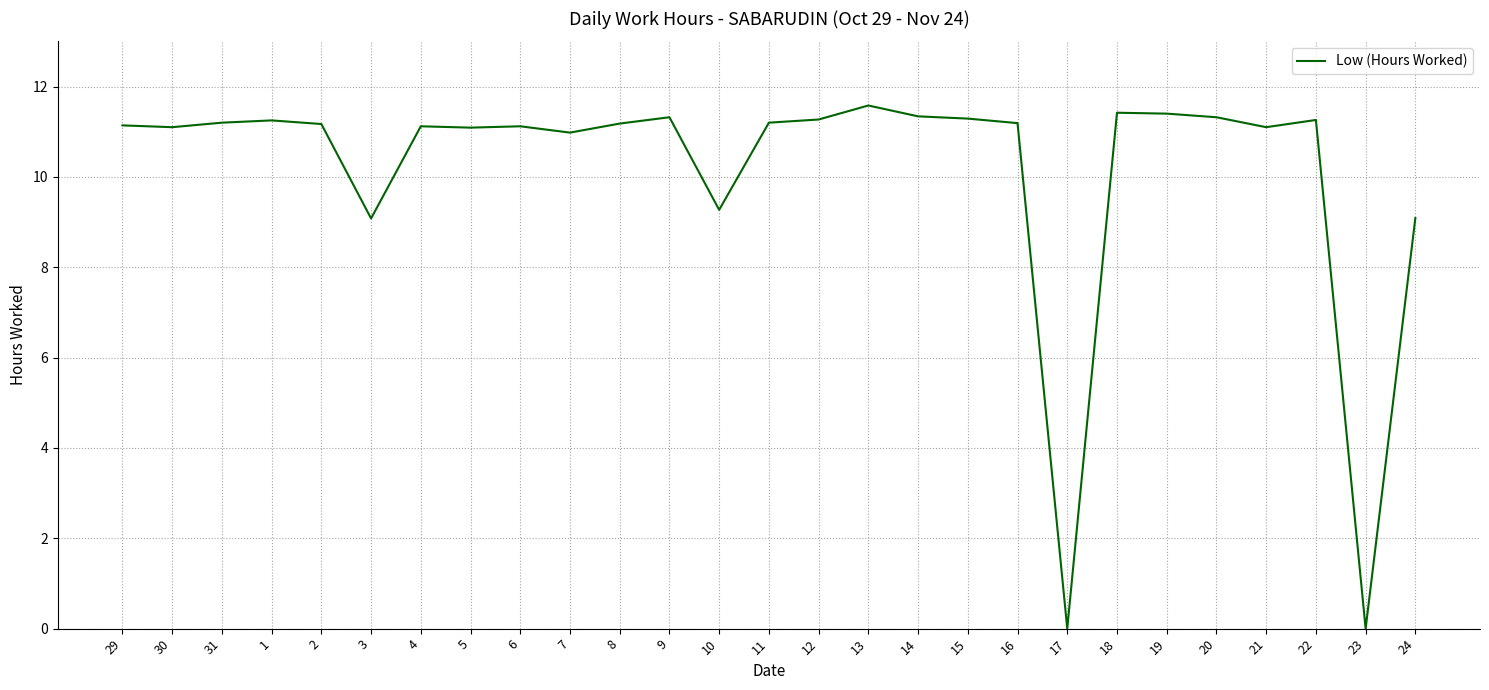

Between 4 and 20, which is larger?

20